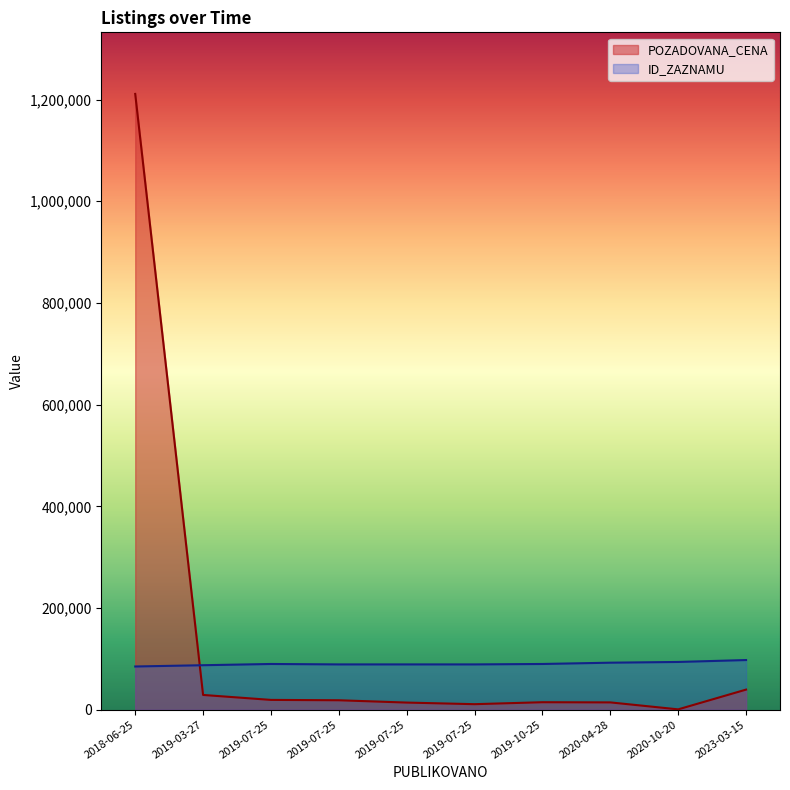

What is the ratio of the value at 2023-03-15 to the value at 2019-07-25?

2.1